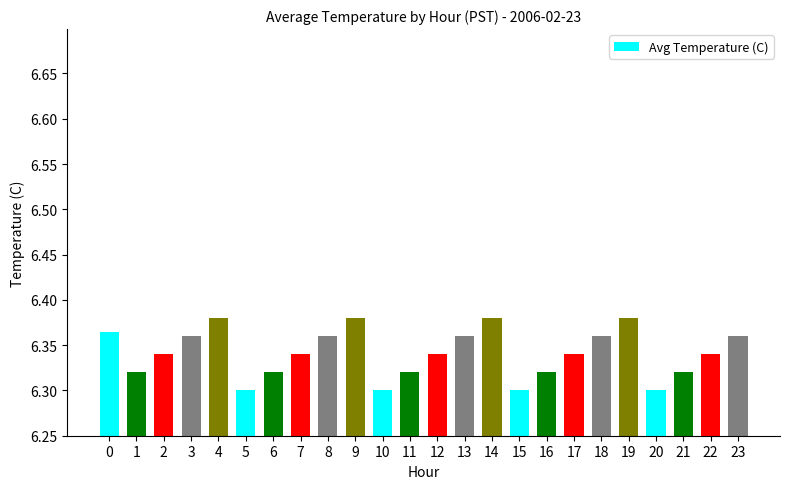

What is the sum of the values at 4 and 21?

12.7